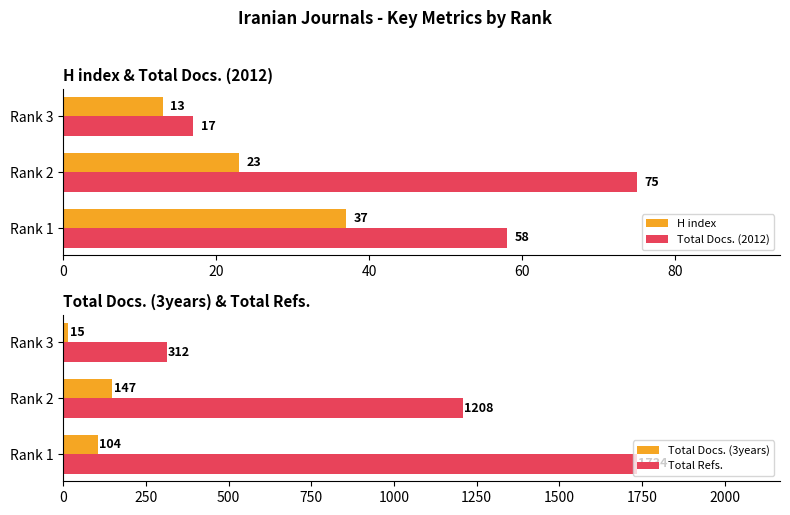

What is the value of the Total Docs. (3years) bar at the 3rd from the left?

15